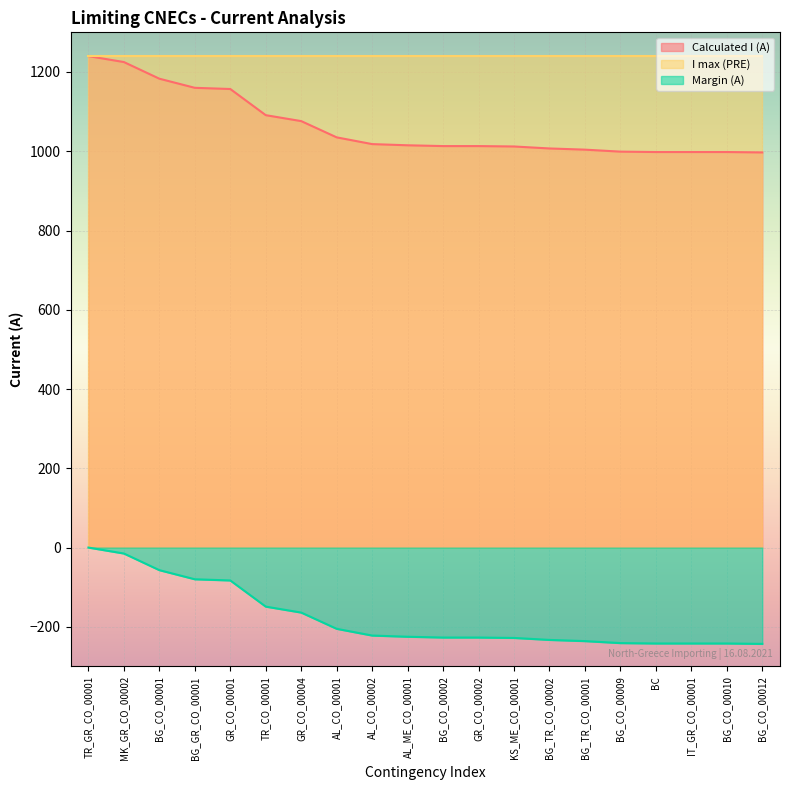

What are all the series names shown in the legend?

Calculated I (A), I max (PRE), Margin (A)